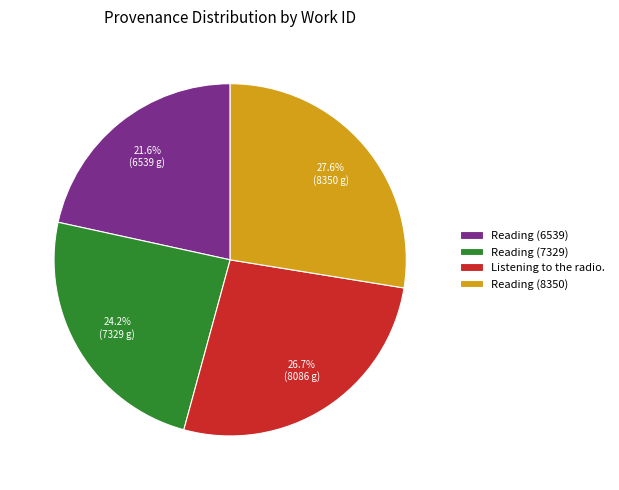

Which has a higher value, Reading (6539) or Reading (7329)?

Reading (7329)